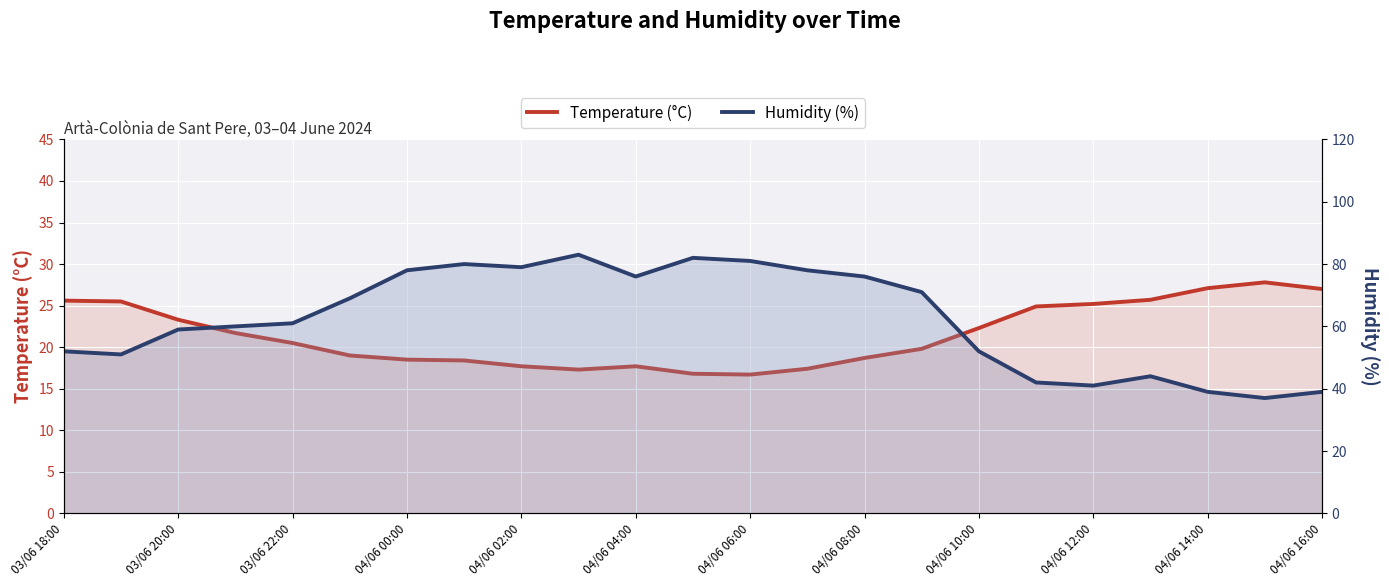

Reading left to right, extract all data points from this chart.

Temperature (°C): 25.6	25.5	23.3	21.7	20.5	19.0	18.5	18.4	17.7	17.3	17.7	16.8	16.7	17.4	18.7	19.8	22.3	24.9	25.2	25.7	27.1	27.8	27.0
Humidity (%): 52.0	51.0	59.0	60.0	61.0	69.0	78.0	80.0	79.0	83.0	76.0	82.0	81.0	78.0	76.0	71.0	52.0	42.0	41.0	44.0	39.0	37.0	39.0